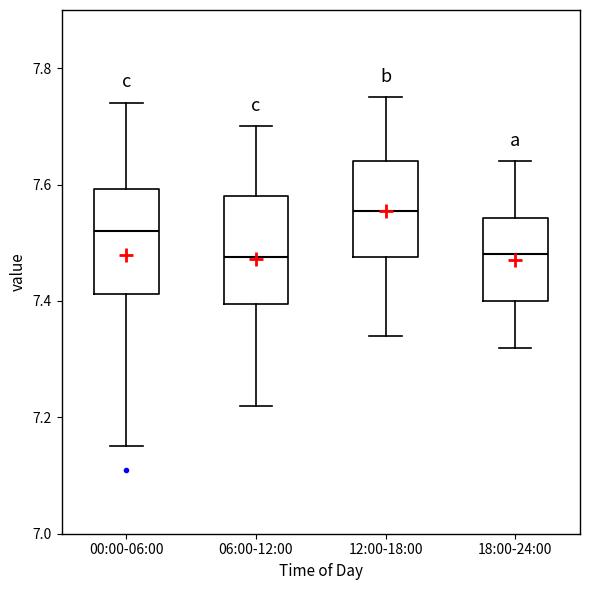

Reading left to right, transcribe this box plot: for each box, give where its median line is, the range the box spans, and where its two whiskers end, as read against the y-axis. The values are not printed on the chart, so give them approximately, as read against the axis.

00:00-06:00: median 7.52, box 7.42 to 7.60, whiskers 7.16 to 7.74
06:00-12:00: median 7.48, box 7.40 to 7.58, whiskers 7.22 to 7.70
12:00-18:00: median 7.56, box 7.48 to 7.64, whiskers 7.34 to 7.76
18:00-24:00: median 7.48, box 7.40 to 7.54, whiskers 7.32 to 7.64